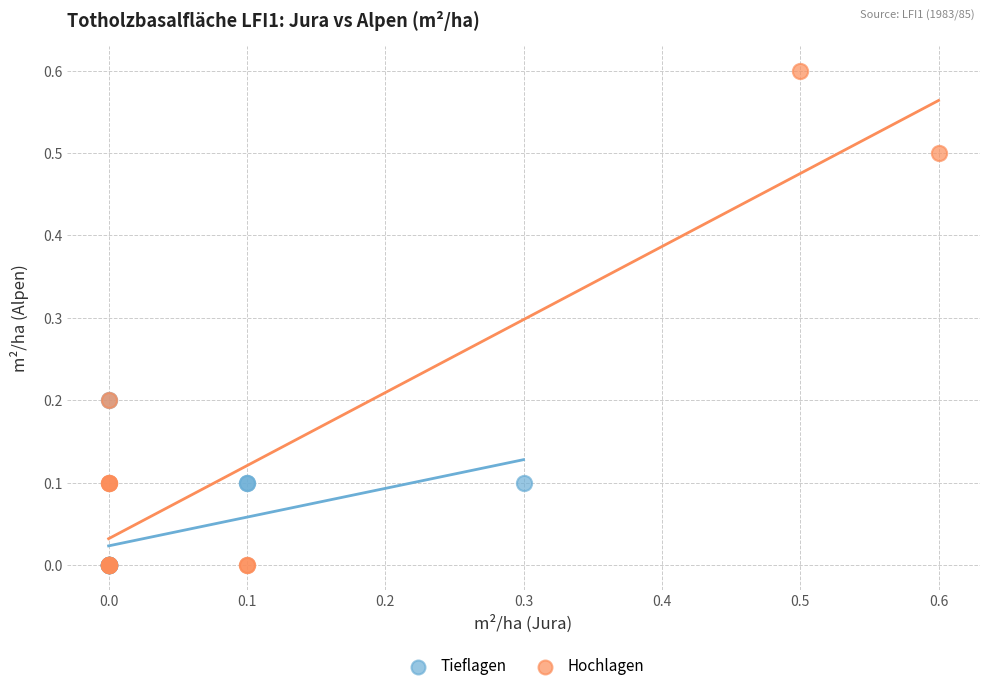

Which series contains the highest Y value?

Hochlagen